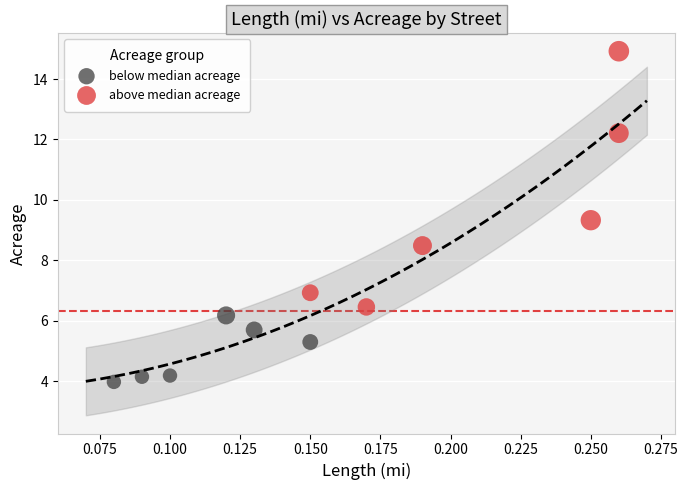

Which series reaches the maximum Y coordinate?

above median acreage